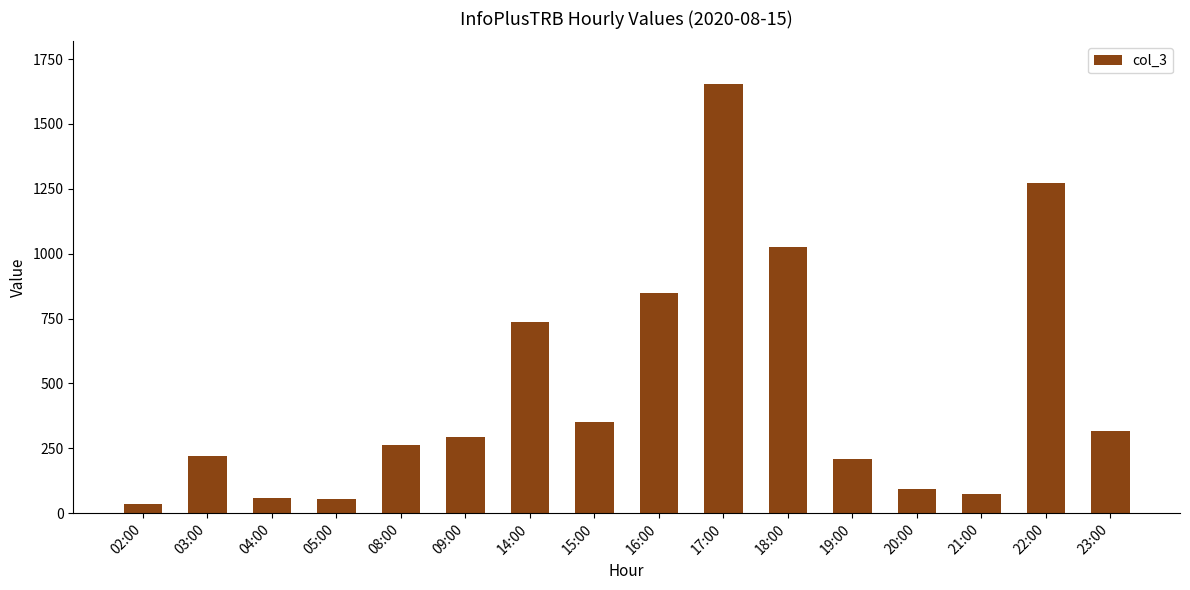

What is the ratio of the value at 09:00 to the value at 15:00?

0.8